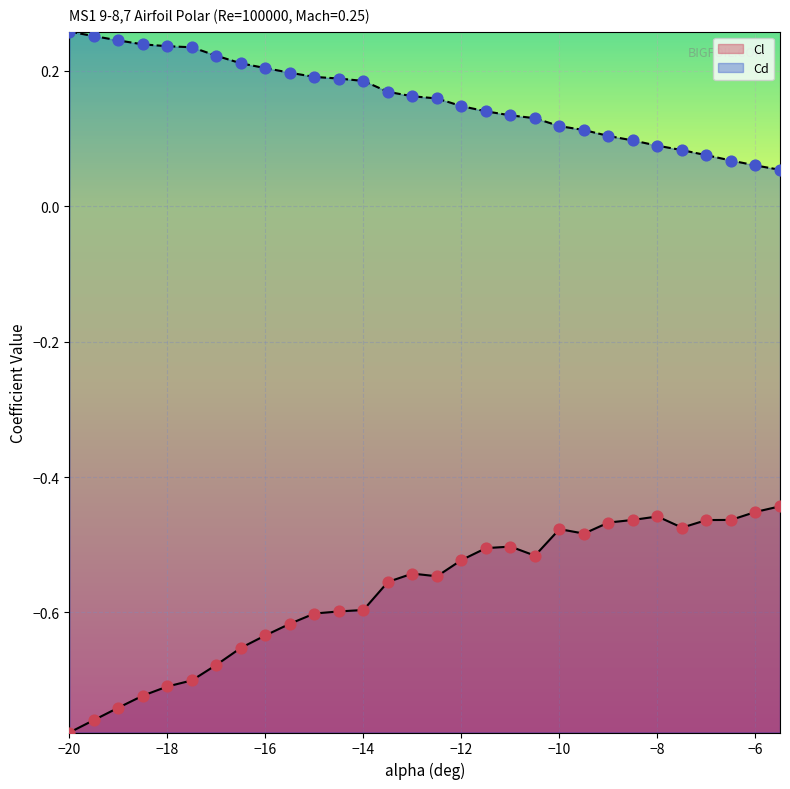

Which series has the largest total across all categories?

Cd